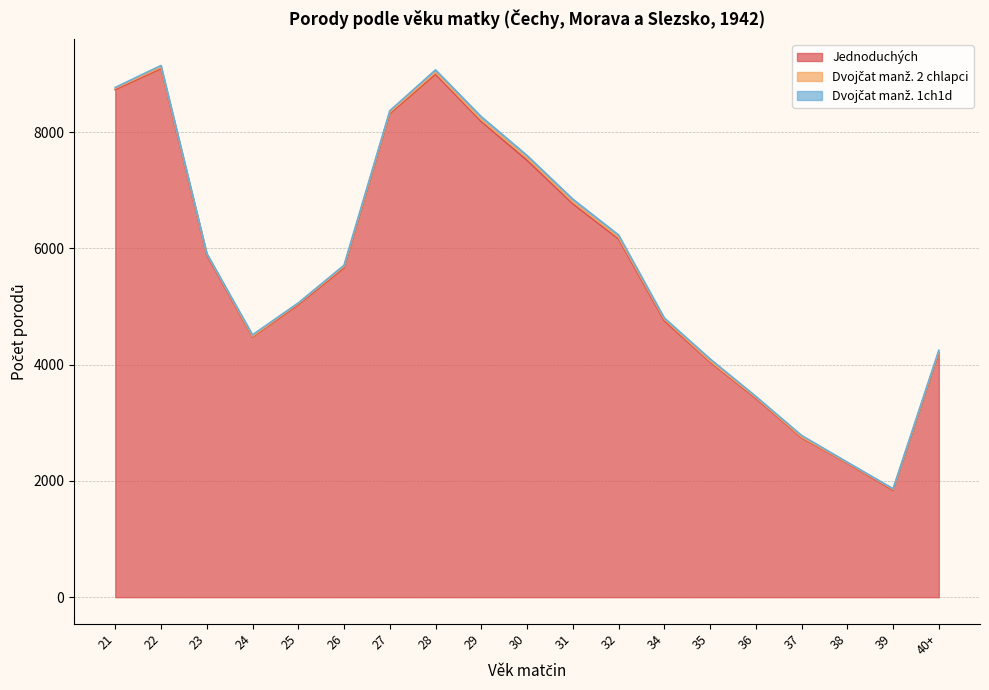

At which label does Jednoduchých first exceed 5666?

21